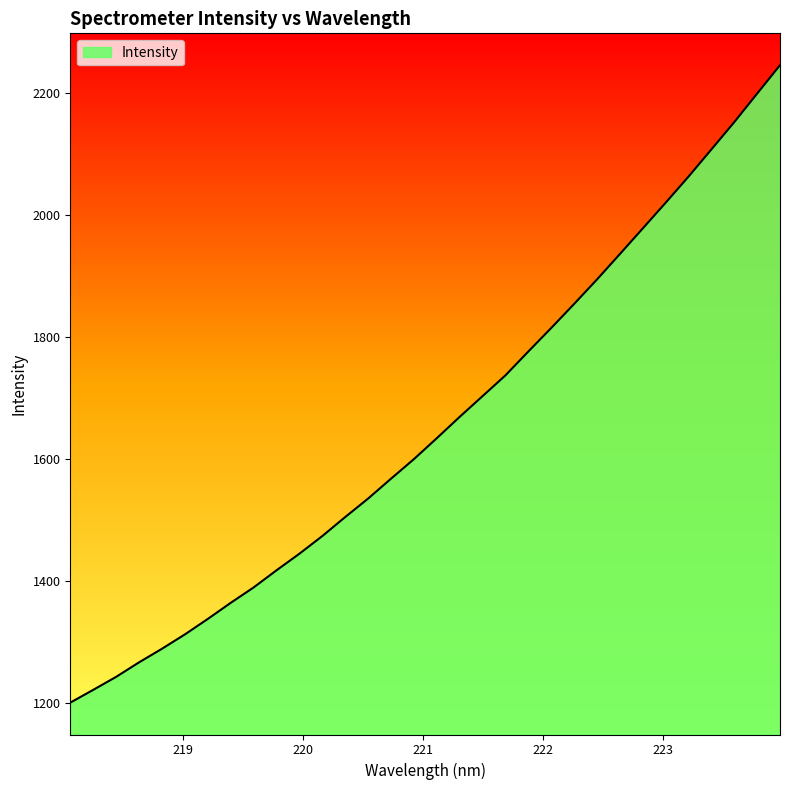

Reading left to right, what are all the values shown in this chart?

1199.9	1220.8	1242.2	1266.0	1288.3	1311.8	1337.2	1363.6	1388.8	1416.9	1444.2	1473.1	1504.3	1534.6	1567.2	1599.3	1633.6	1668.7	1702.7	1736.8	1775.9	1814.4	1853.9	1894.0	1935.7	1977.7	2019.8	2062.7	2107.3	2152.0	2198.8	2245.4